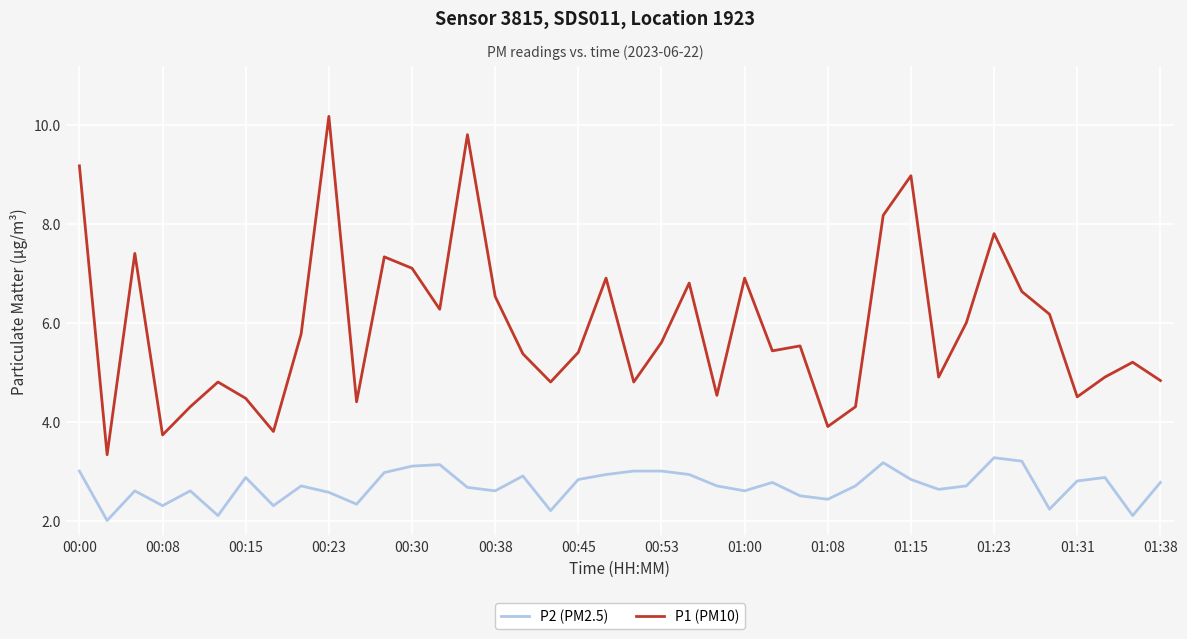

What is the smallest value displayed?

2.0